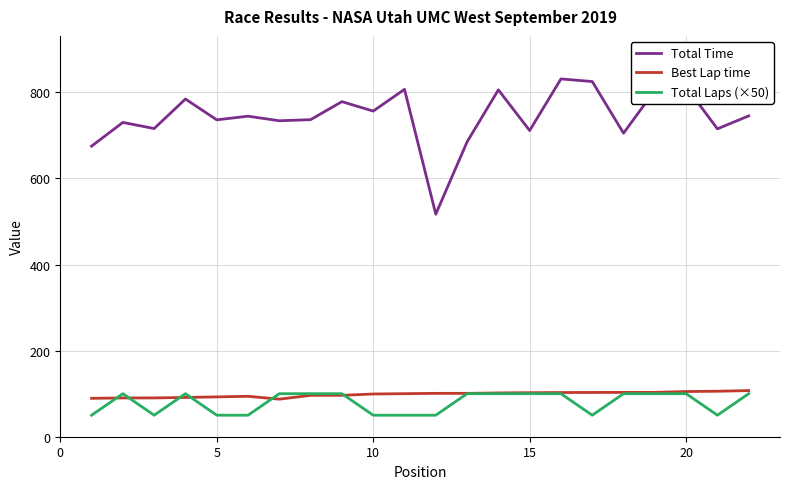

How many lines are shown in the chart?

3